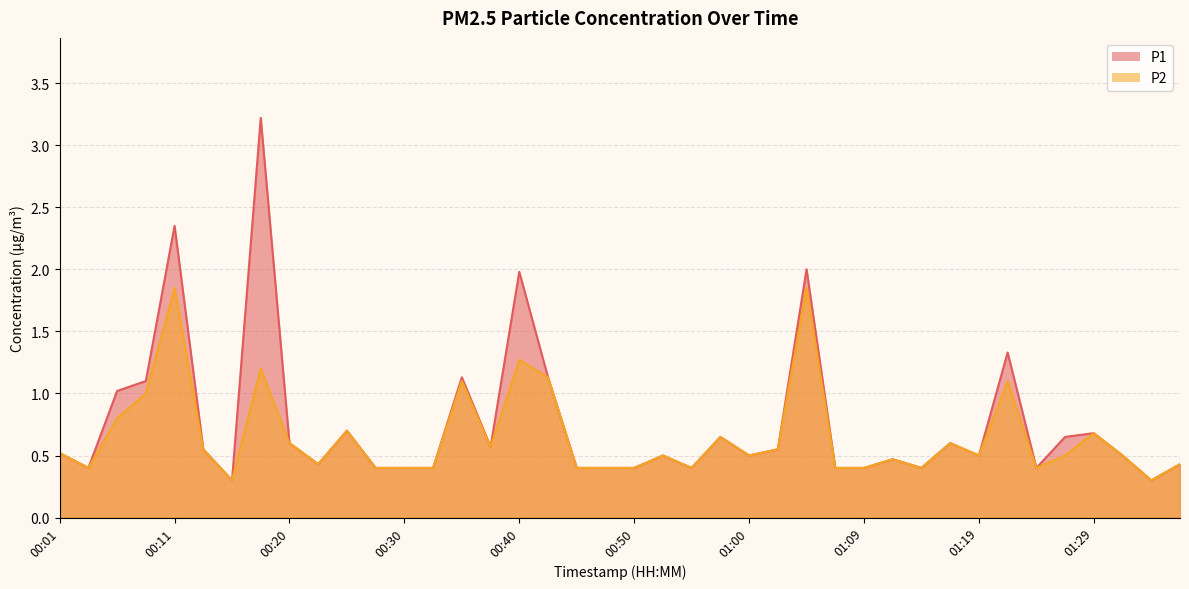

What is the lowest value of the P1 series?

0.3